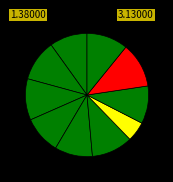

What percentage do กัญญารัตน์ and ภาพิมล together represent?

16.0%